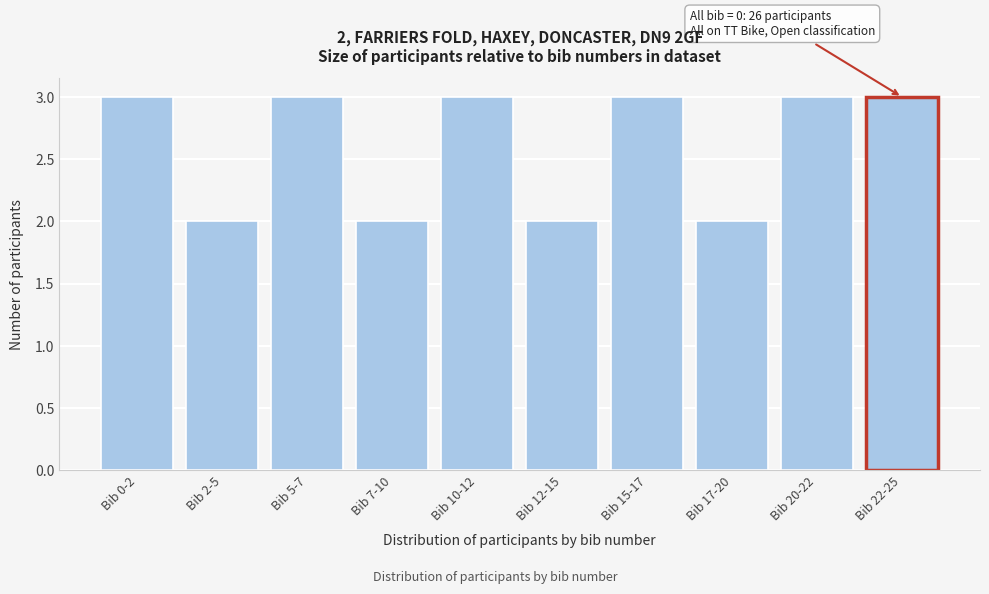

Reading right to left, what are all the values shown in this chart?

3	3	2	3	2	3	2	3	2	3